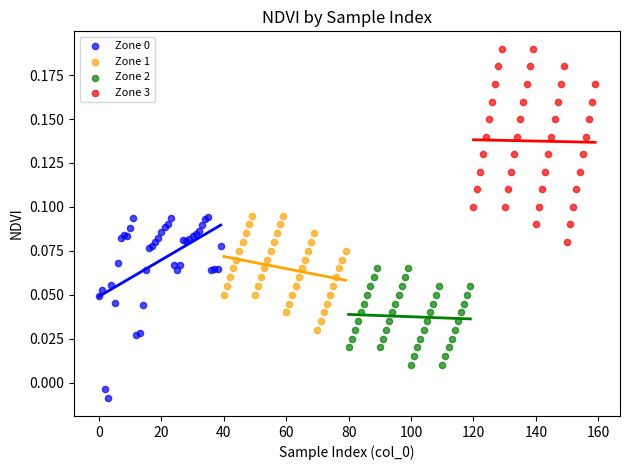

Which series reaches the maximum Y coordinate?

Zone 3